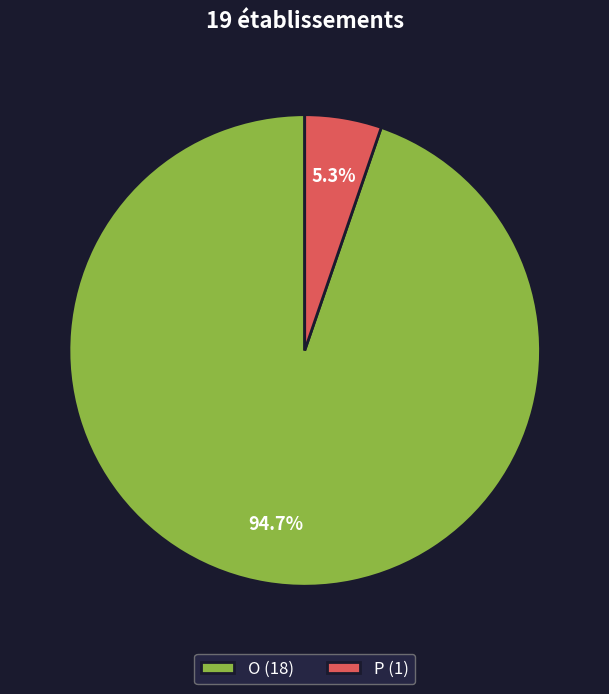

Which category has the smallest portion of the pie?

P